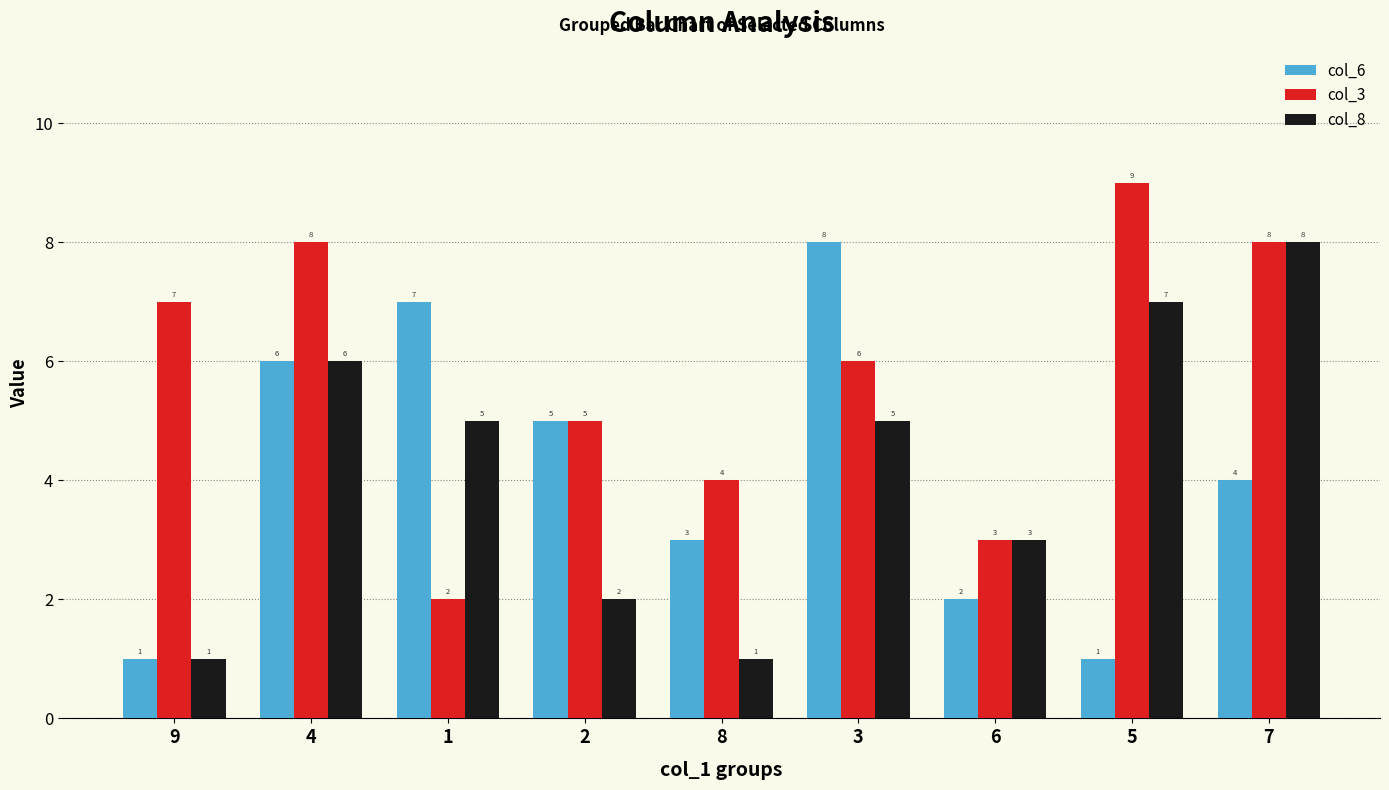

Rank the series at 8 from highest to lowest value.

col_3, col_6, col_8